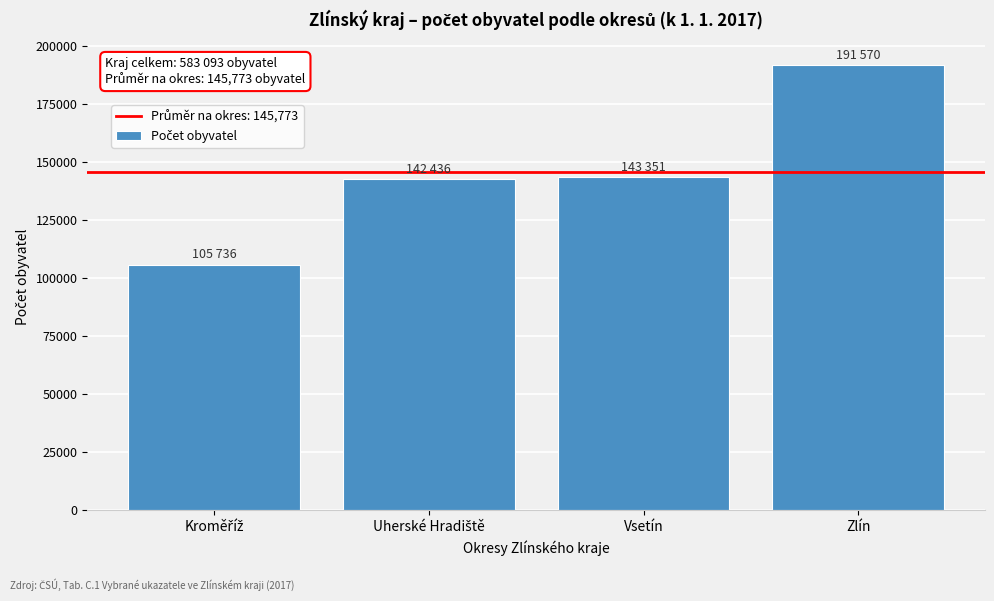

Reading left to right, what are all the values shown in this chart?

105736	142436	143351	191570